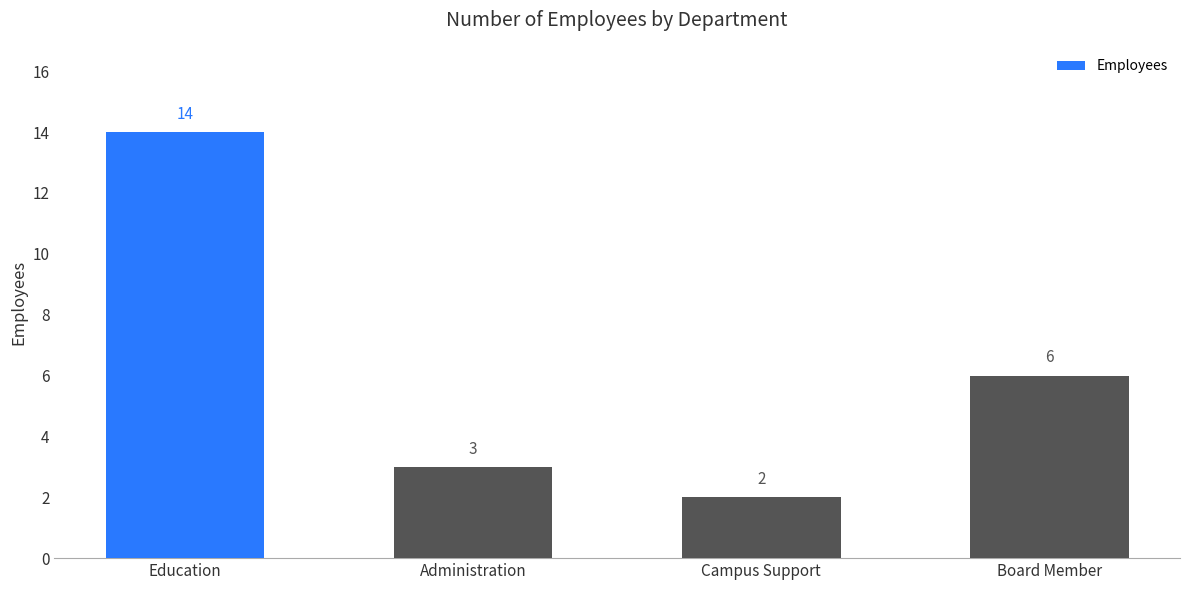

What is the maximum value shown in the chart?

14